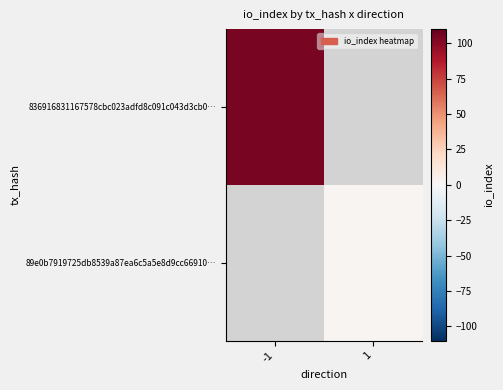

Which series has the widest spread of values?

836916831167578cbc023adfd8c091c043d3cb0…